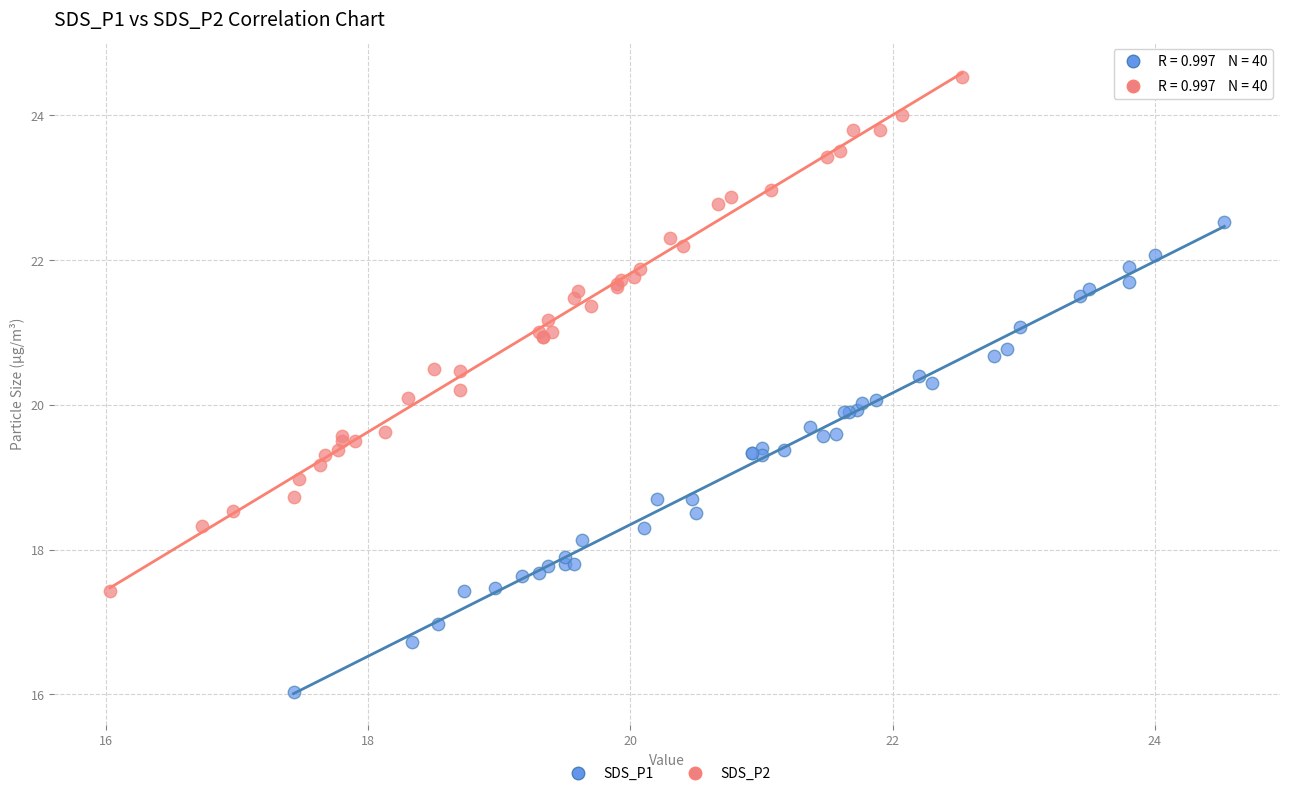

Which series has the largest Y range (max minus min)?

SDS_P2